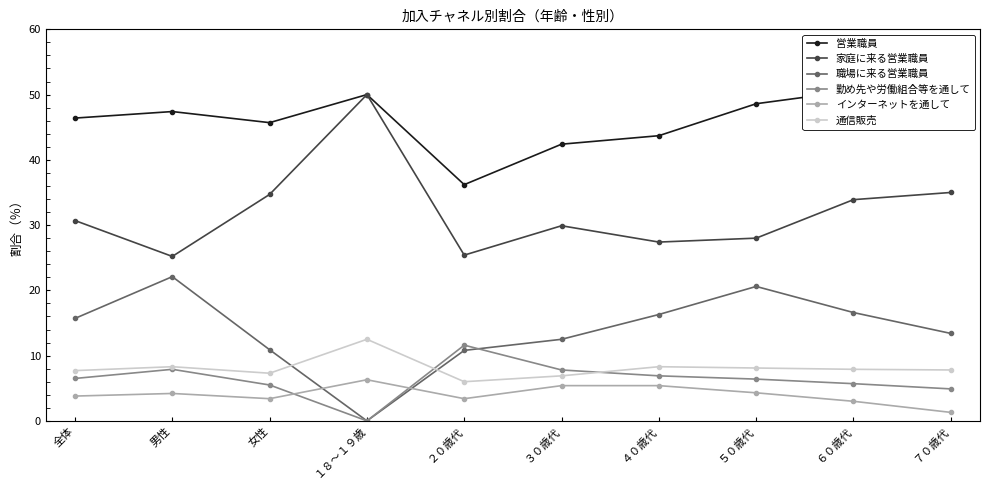

What is the label of the 8th point from the right?

女性